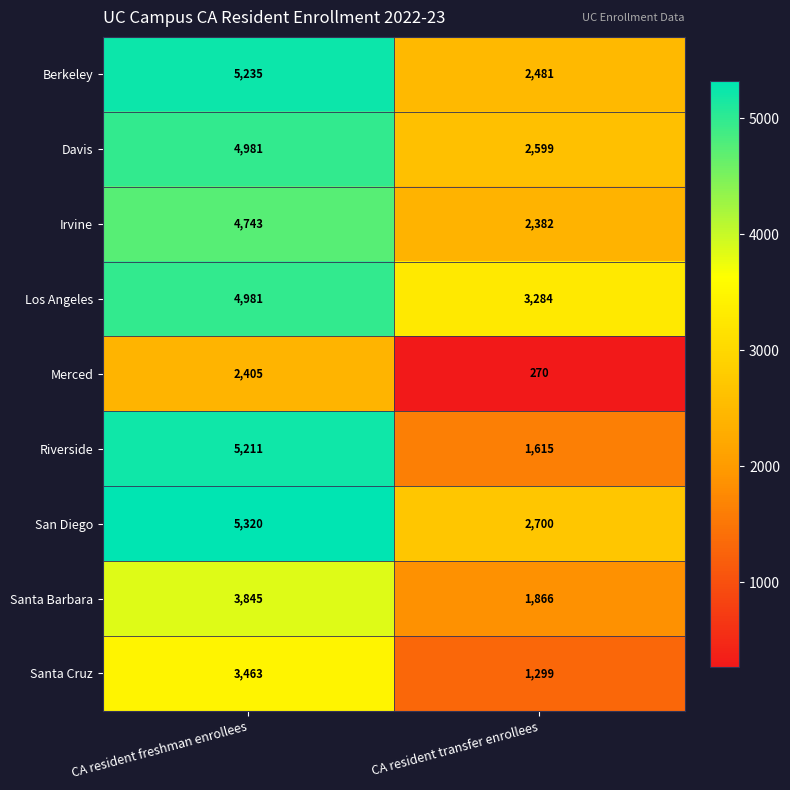

Which series has the widest spread of values?

Riverside